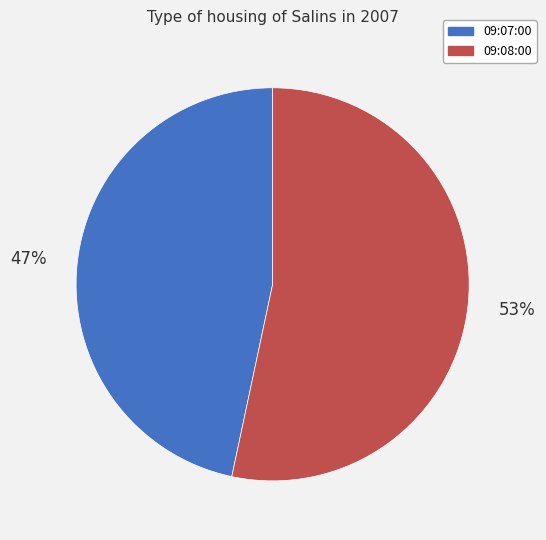

Combined, do 09:07:00 and 09:08:00 account for over 50%?

Yes